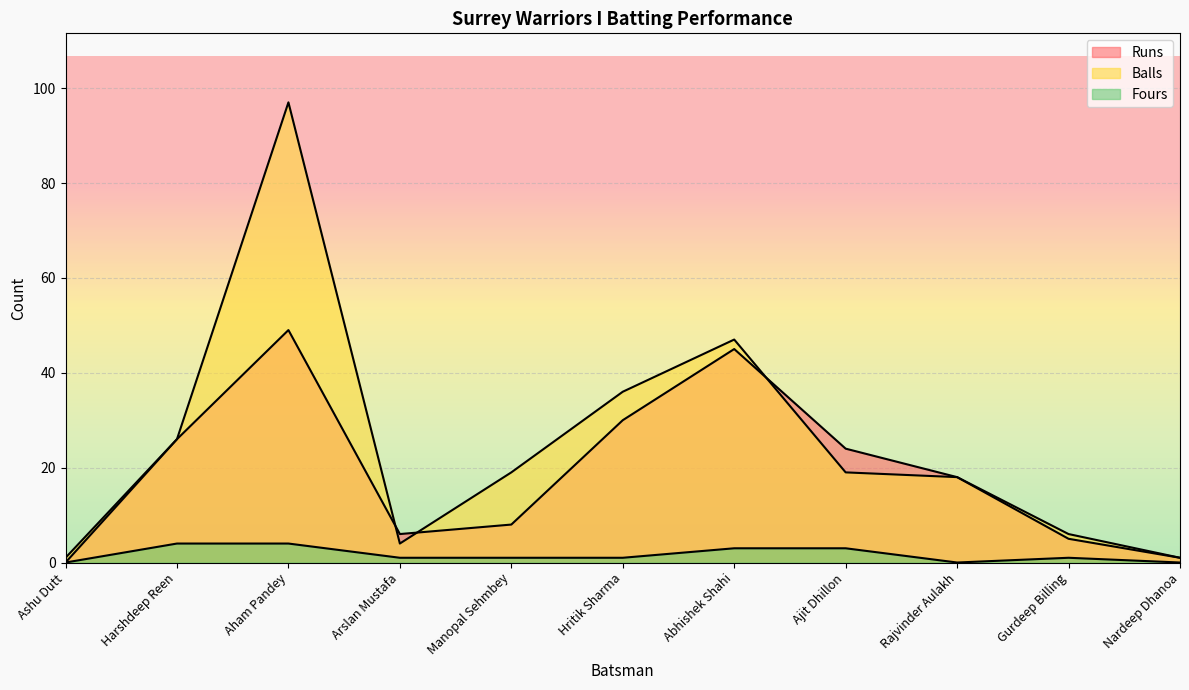

At which category does Runs reach its first local valley?

Arslan Mustafa